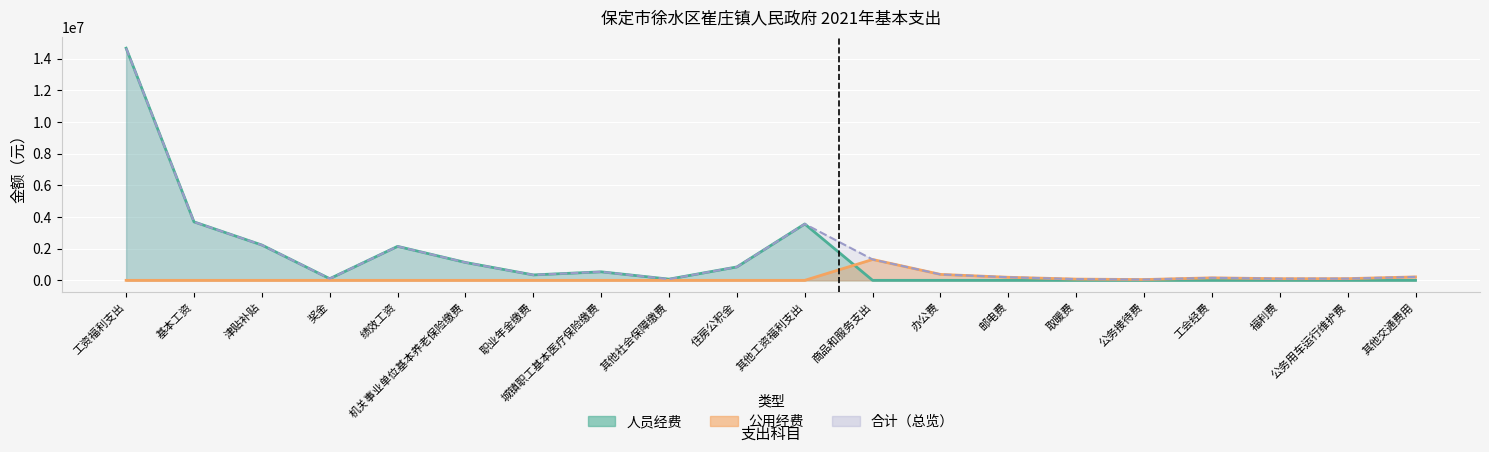

What is the average value of the 人员经费 series?

1465660